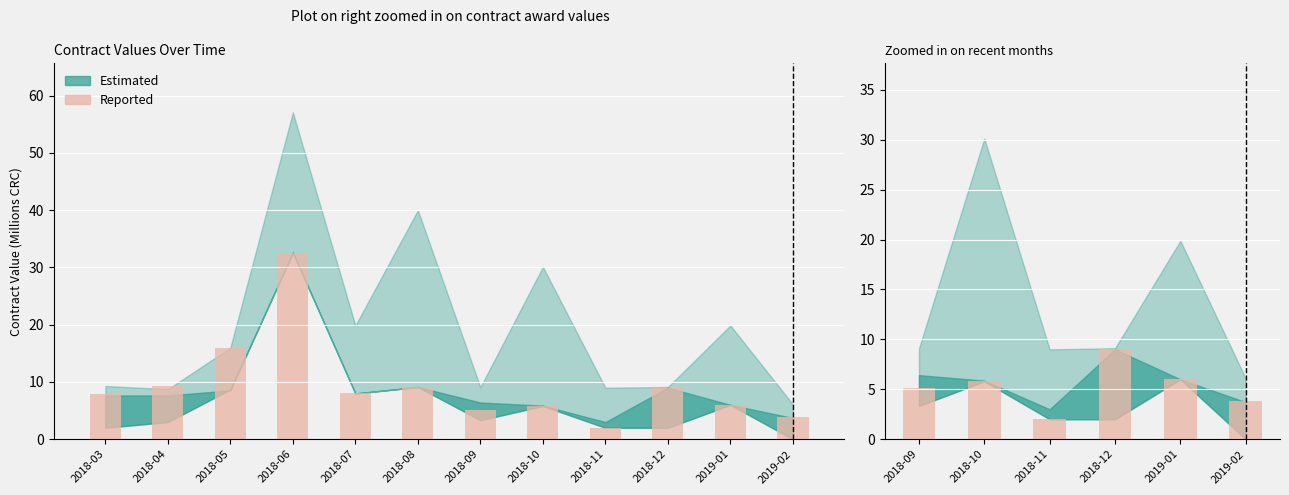

What is the value of the 3rd bar from the left?

2.0